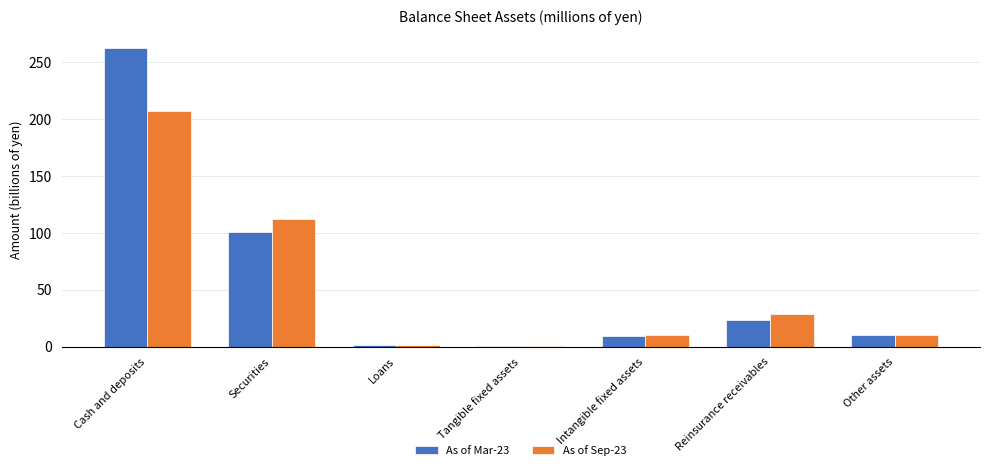

Which category has the highest value across all series?

Cash and deposits